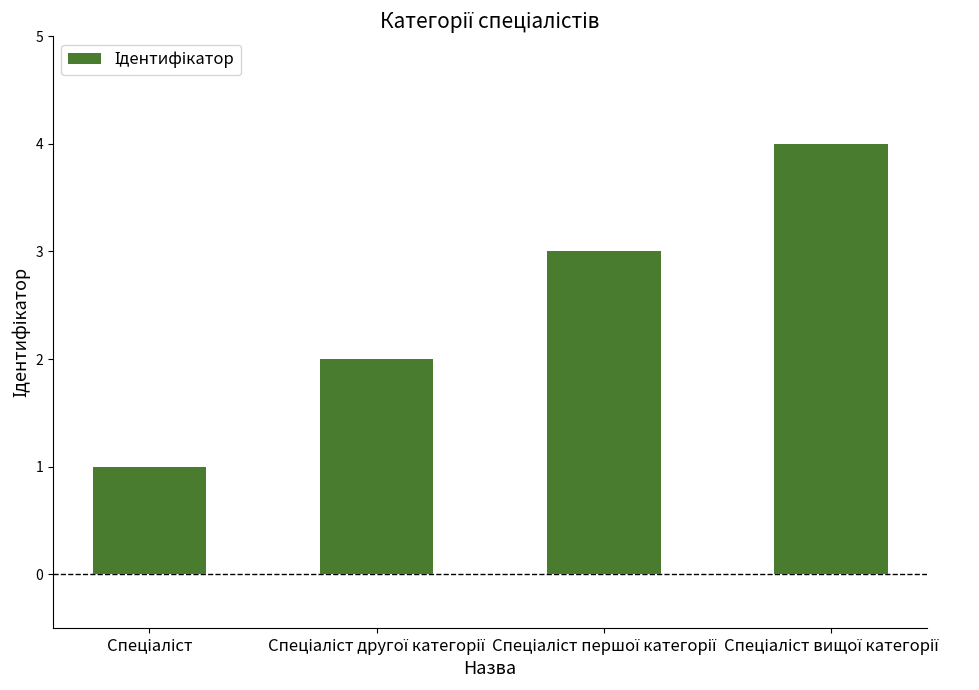

Reading right to left, what are all the values shown in this chart?

4	3	2	1